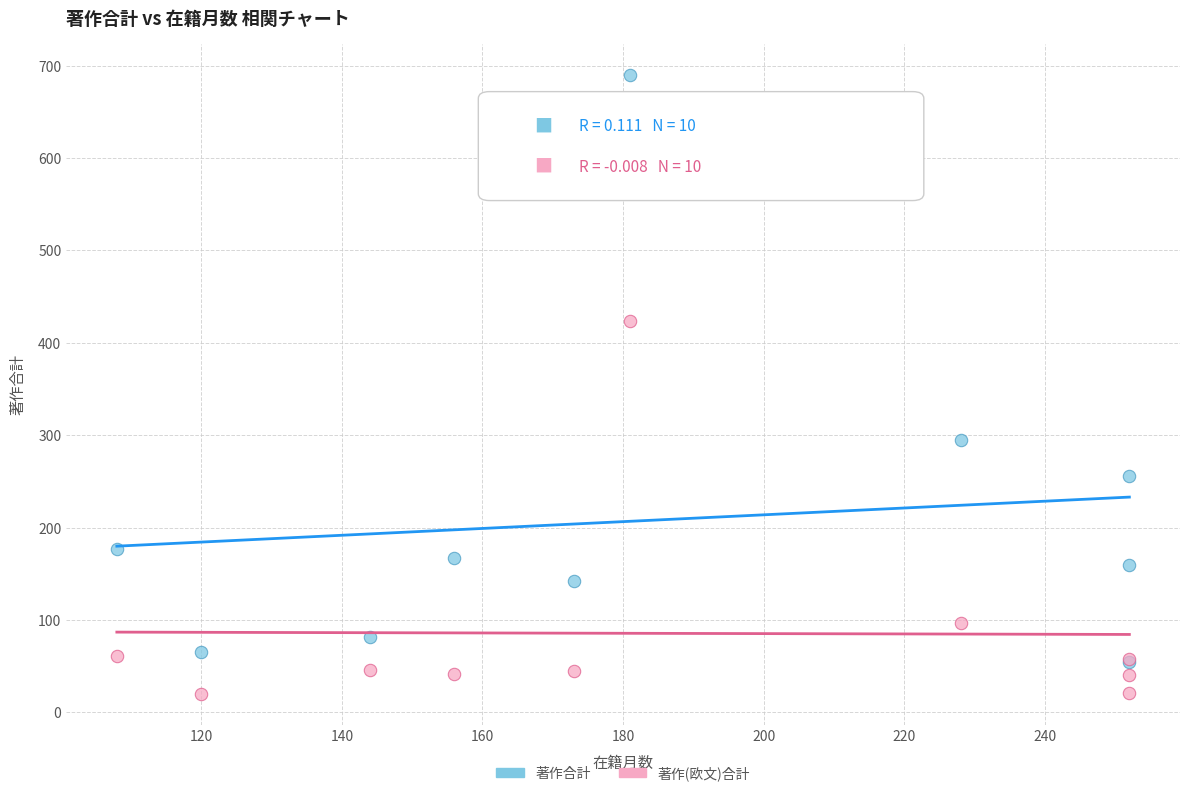

What are all the series names shown in the legend?

著作合計, 著作(欧文)合計